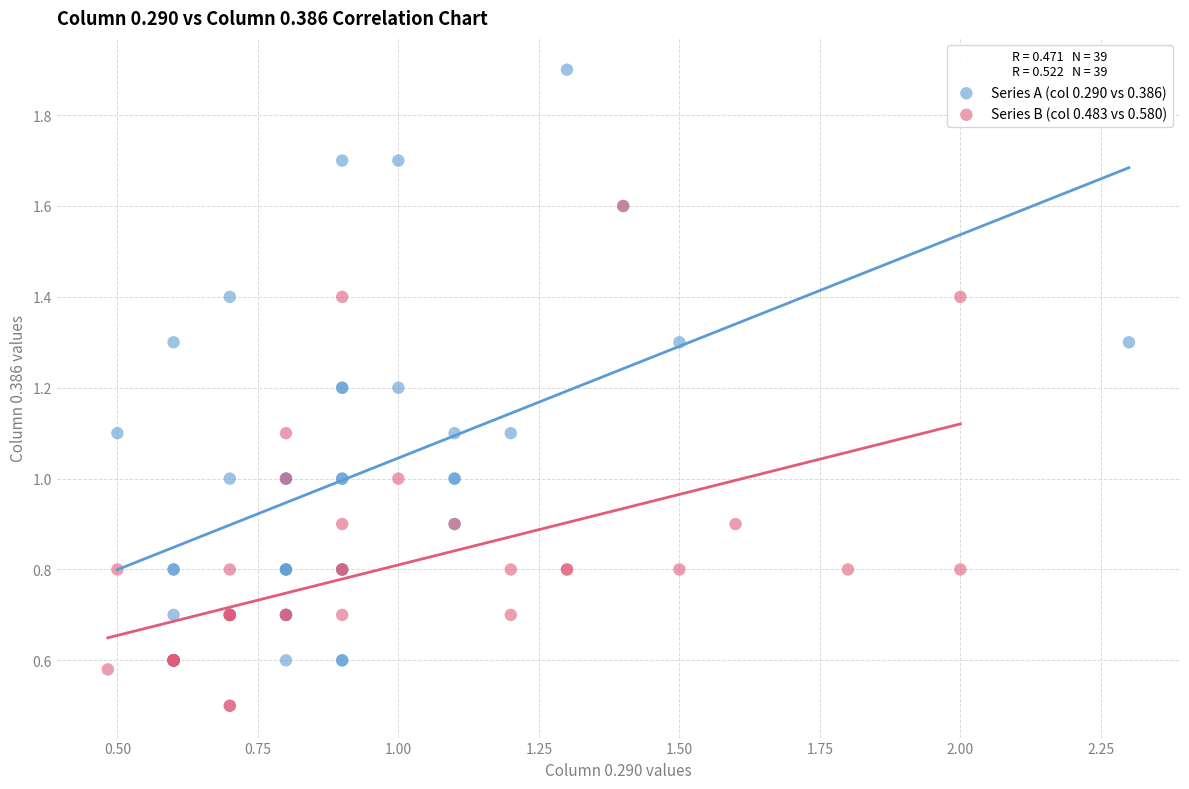

Which series contains the highest Y value?

Series A (col 0.290 vs 0.386)